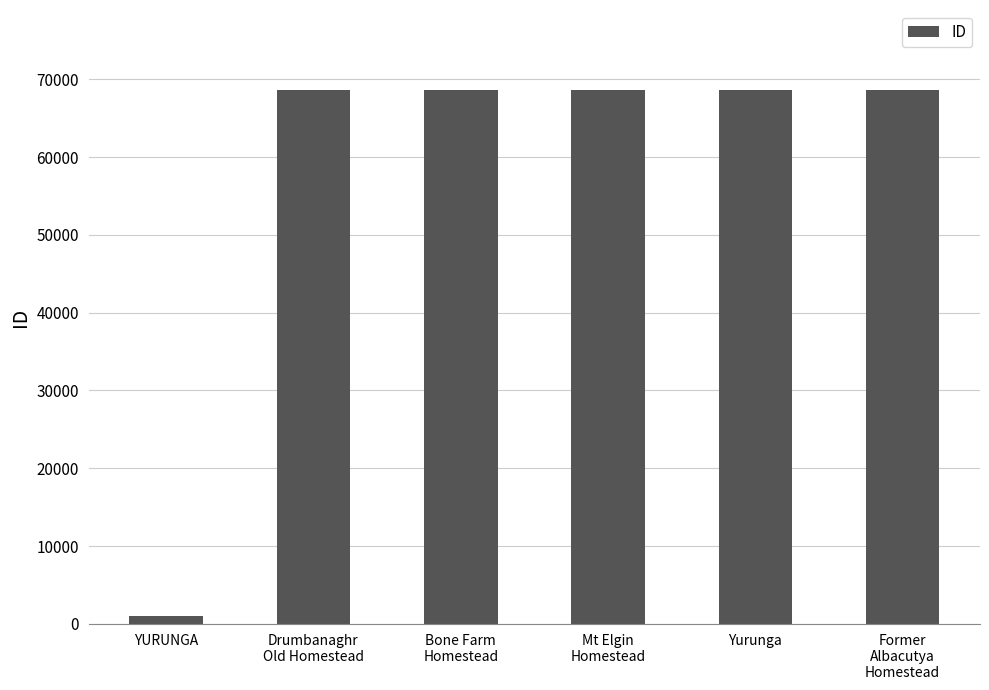

The value at Former
Albacutya
Homestead is 45614. True or false?

False